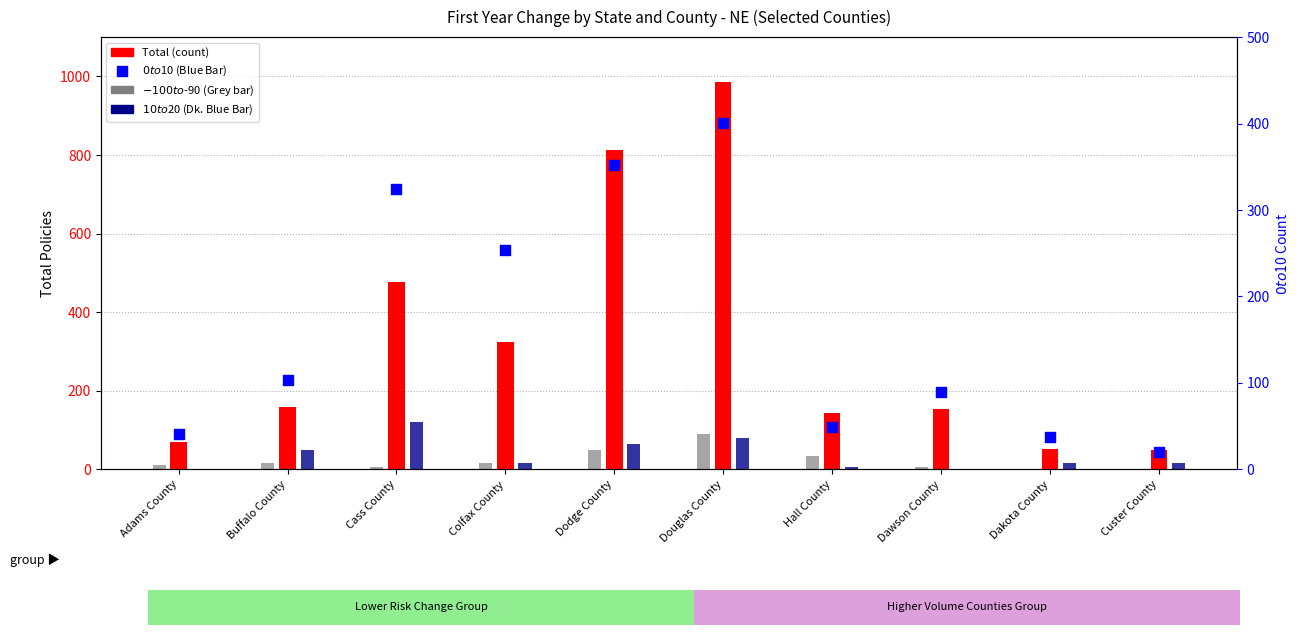

Approximately how many times larger is the value at Cass County compared to Colfax County?

1.3